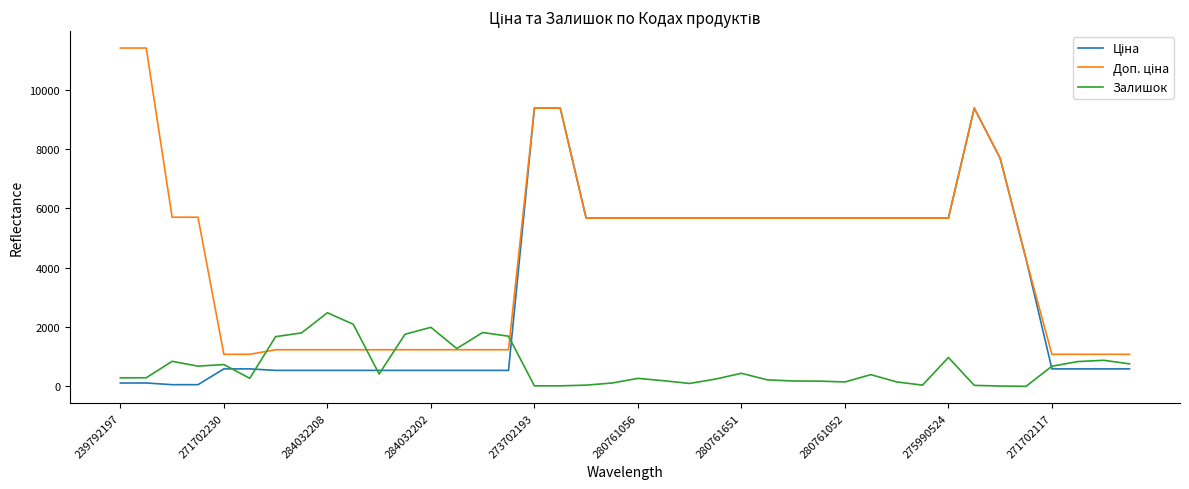

What is the highest value of the Залишок series?

2483.0